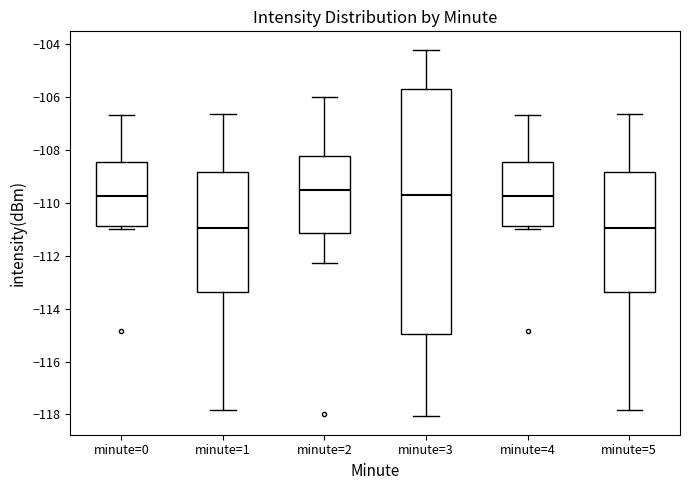

Where is the lower edge of the box for minute=2 on the y-axis? The values are not printed on the chart, so give them approximately, as read against the axis.

-111.2